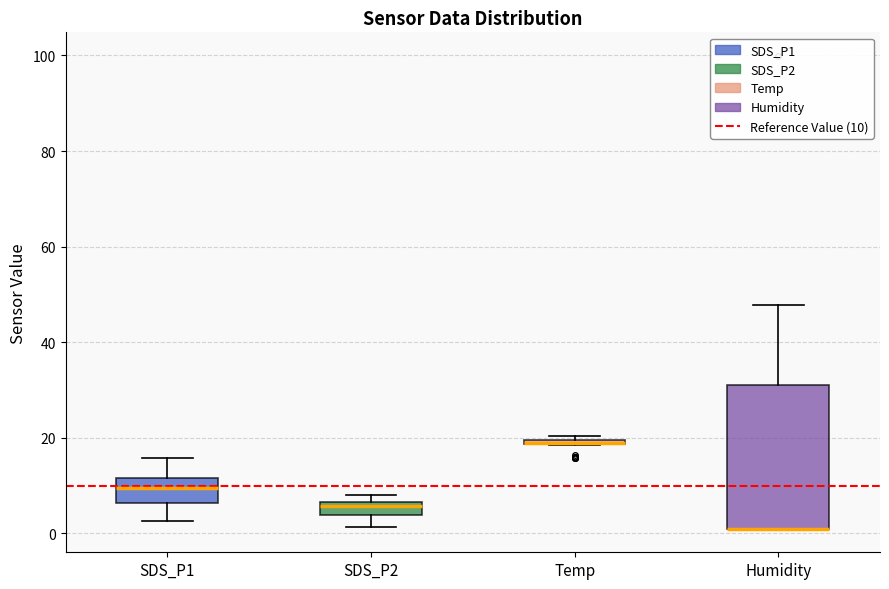

Where is the upper edge of the box for Temp on the y-axis? The values are not printed on the chart, so give them approximately, as read against the axis.

20